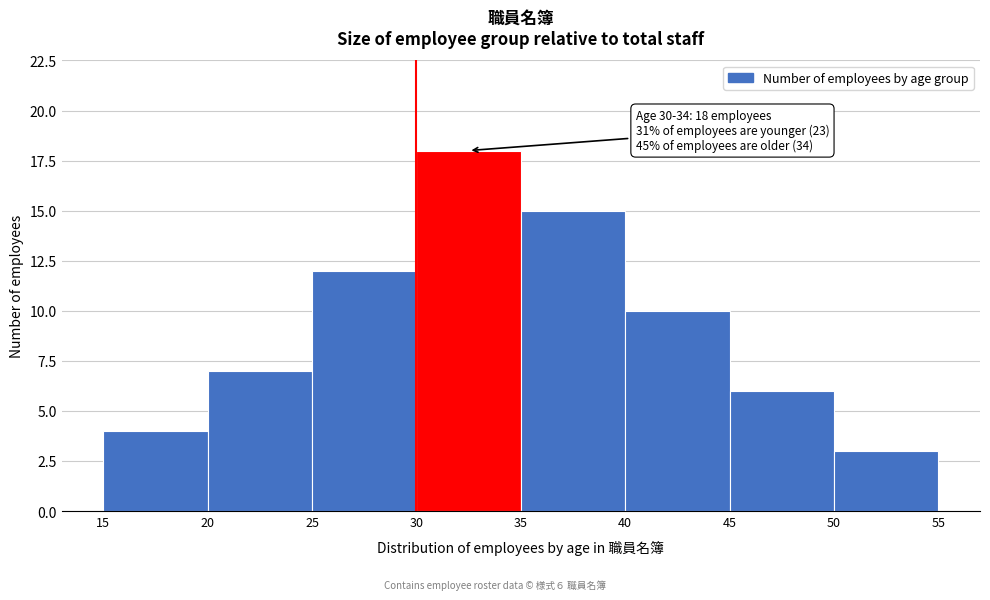

Over which range of the x-axis is the bar tallest?

30 to 35